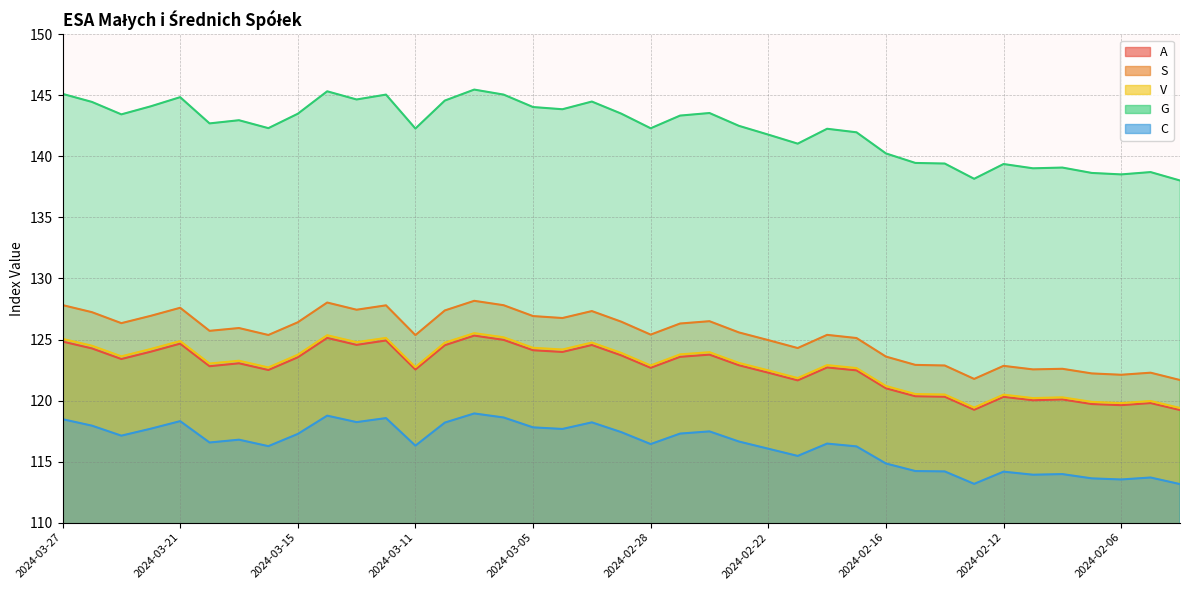

Which series has the largest total across all categories?

G